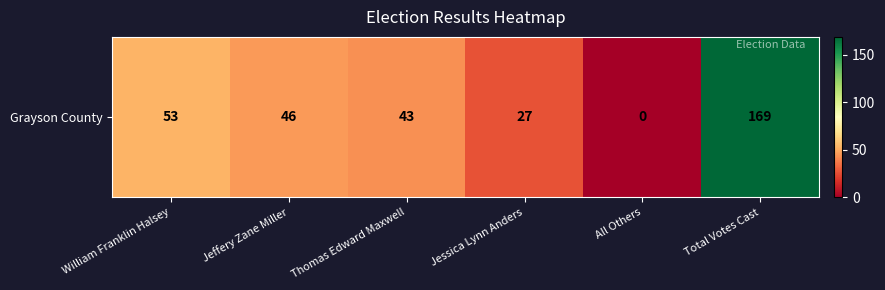

What is the maximum value shown in the chart?

169